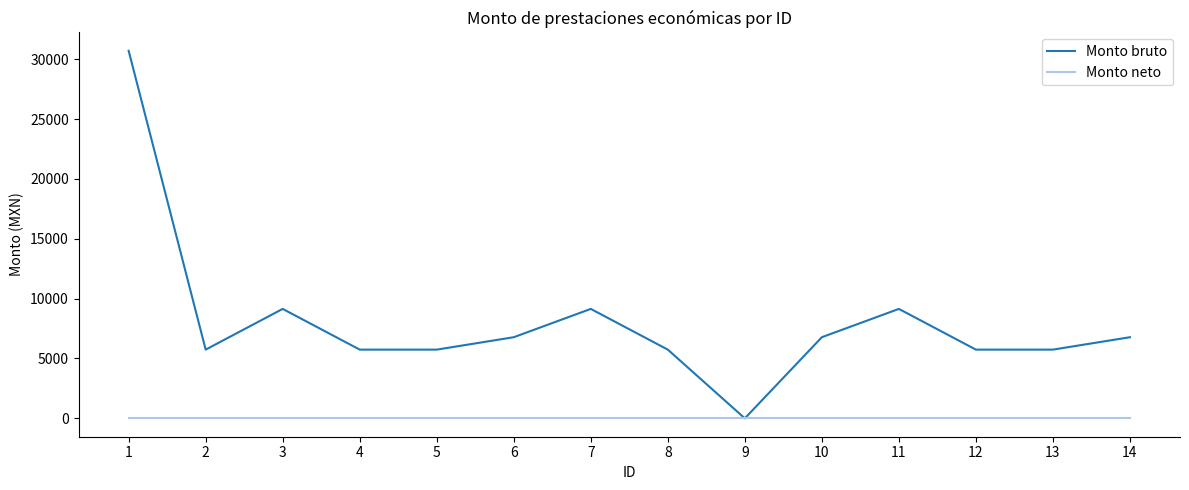

At which category is the sum across all series the highest?

1